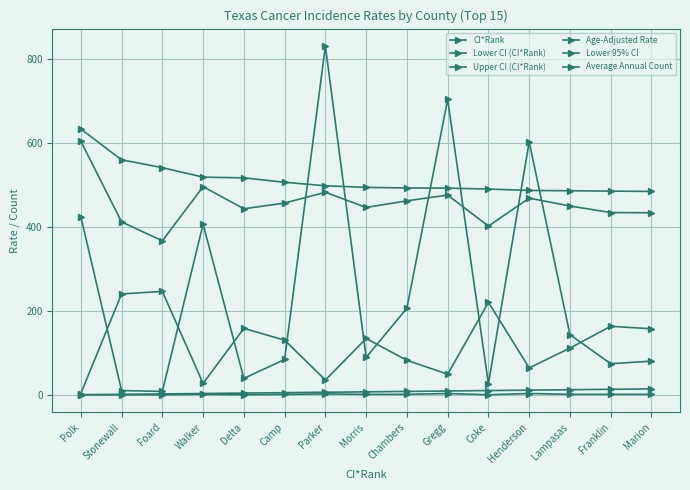

Rank the series by their maximum value, from lowest to highest.

Lower CI (CI*Rank), CI*Rank, Upper CI (CI*Rank), Lower 95% CI, Age-Adjusted Rate, Average Annual Count